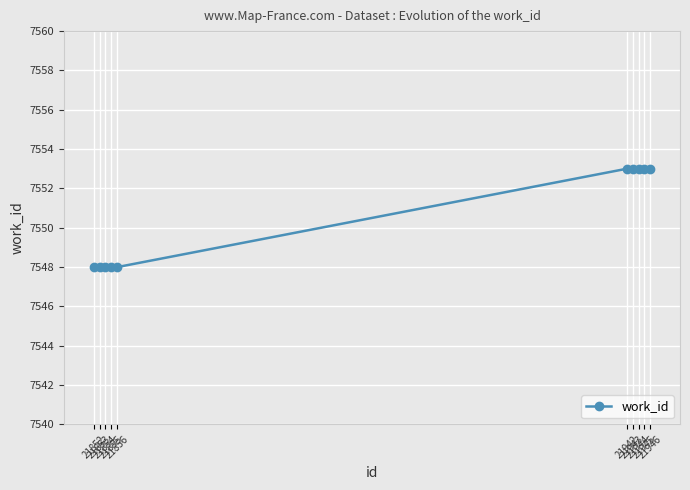

Is this an area chart (filled region under the line)?

No